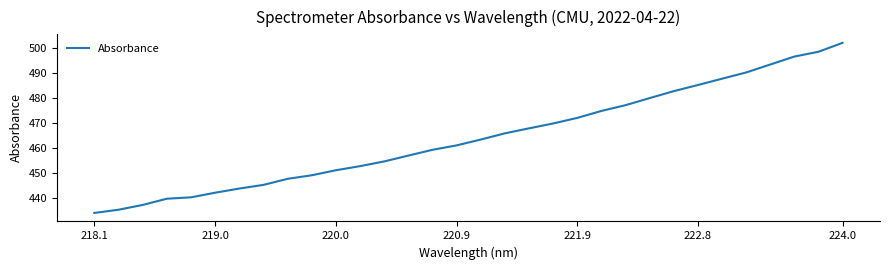

What is the greatest value displayed?

501.9